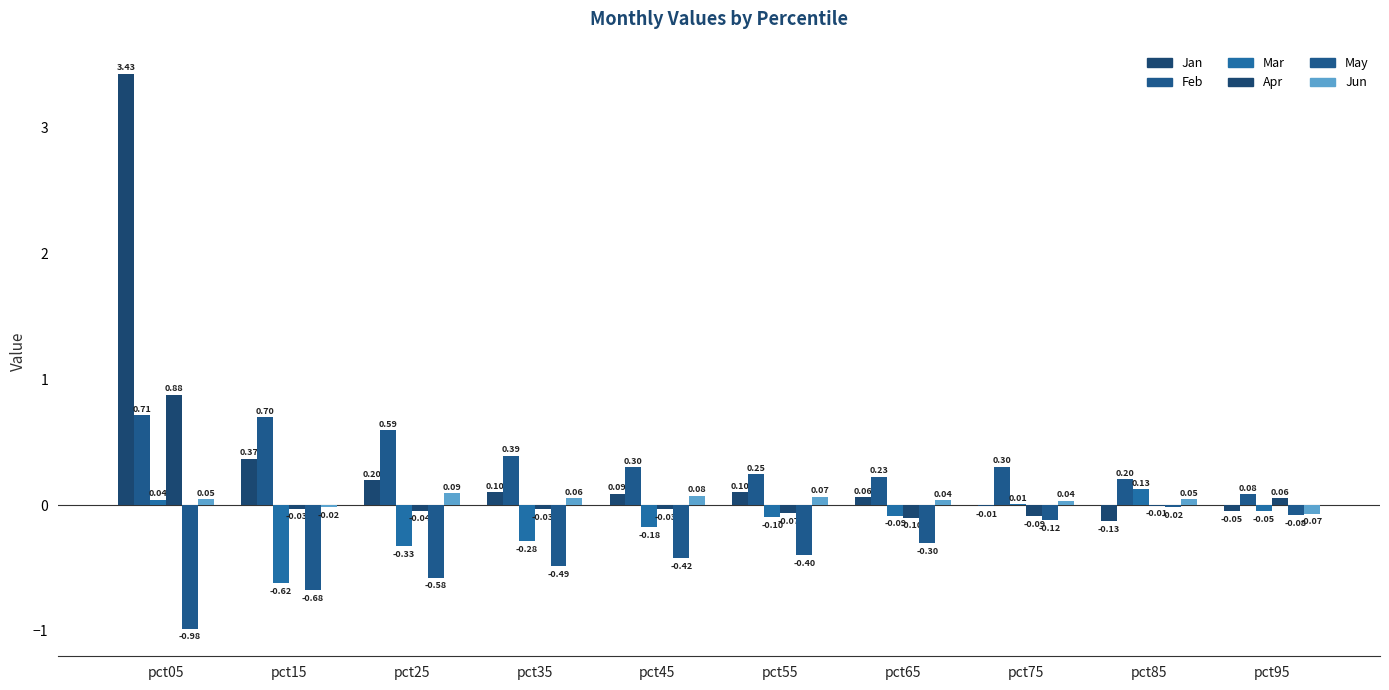

How many categories are shown in the chart?

10